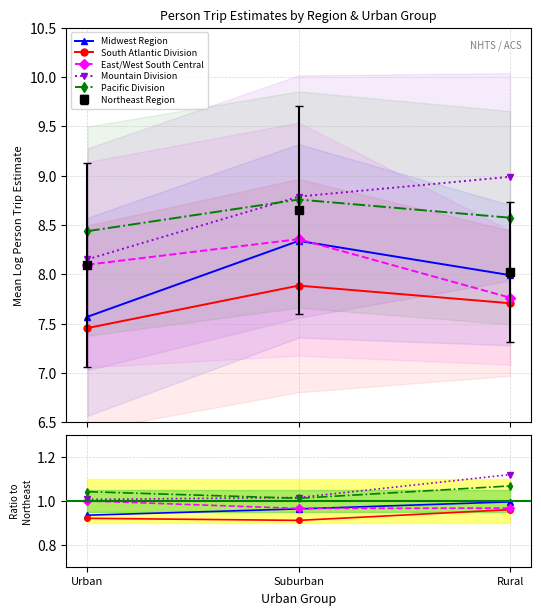

How many lines are shown in the chart?

5